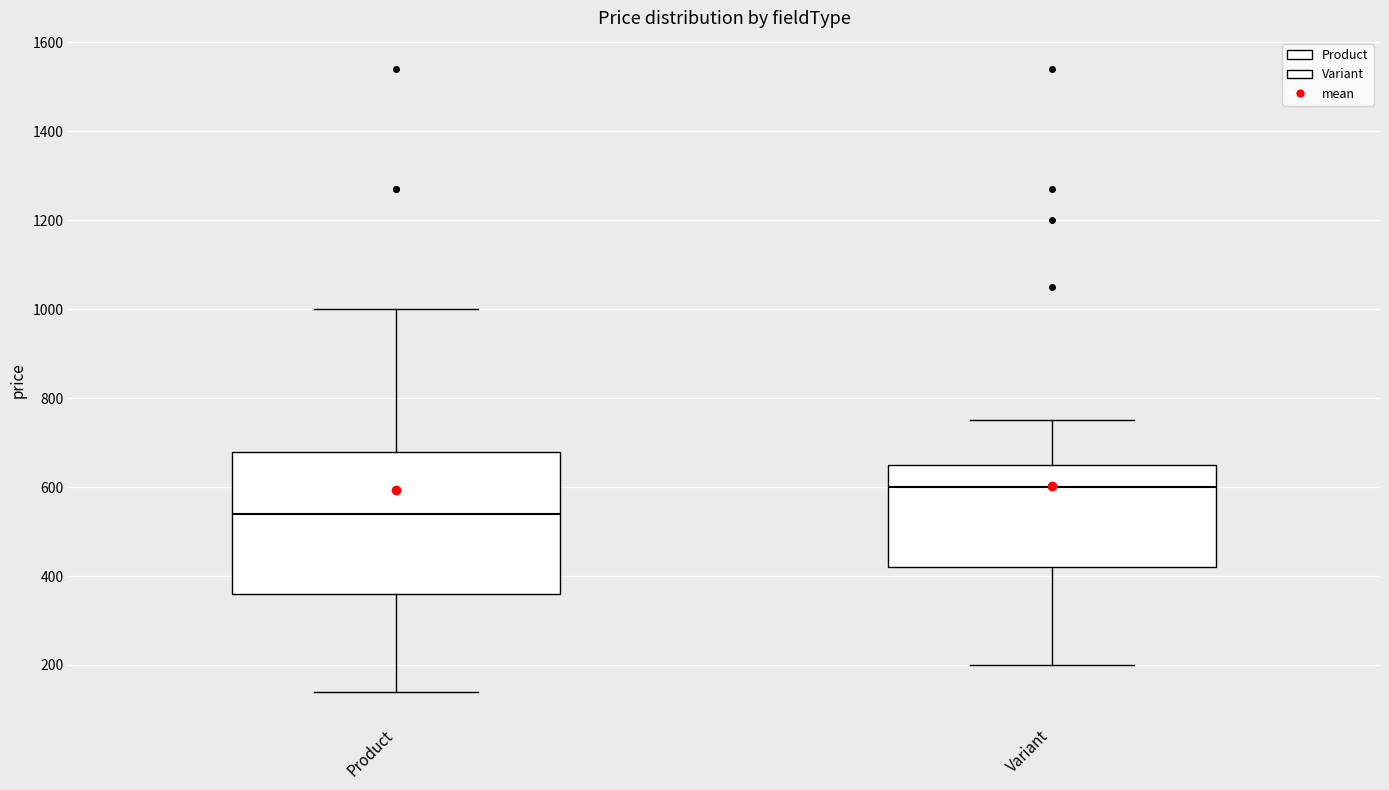

Which box is the tallest, from its lower edge to its upper edge?

Product